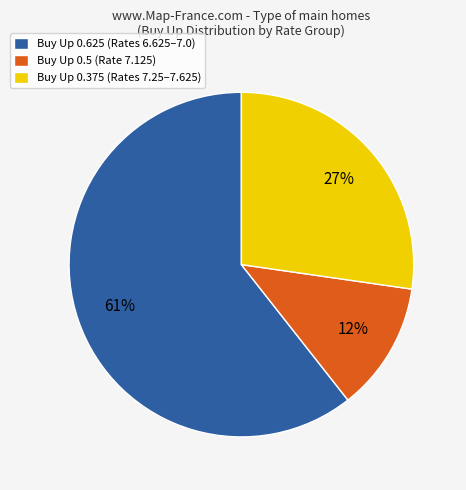

Rank the categories by value from highest to lowest.

Buy Up 0.625 (Rates 6.625–7.0), Buy Up 0.375 (Rates 7.25–7.625), Buy Up 0.5 (Rate 7.125)